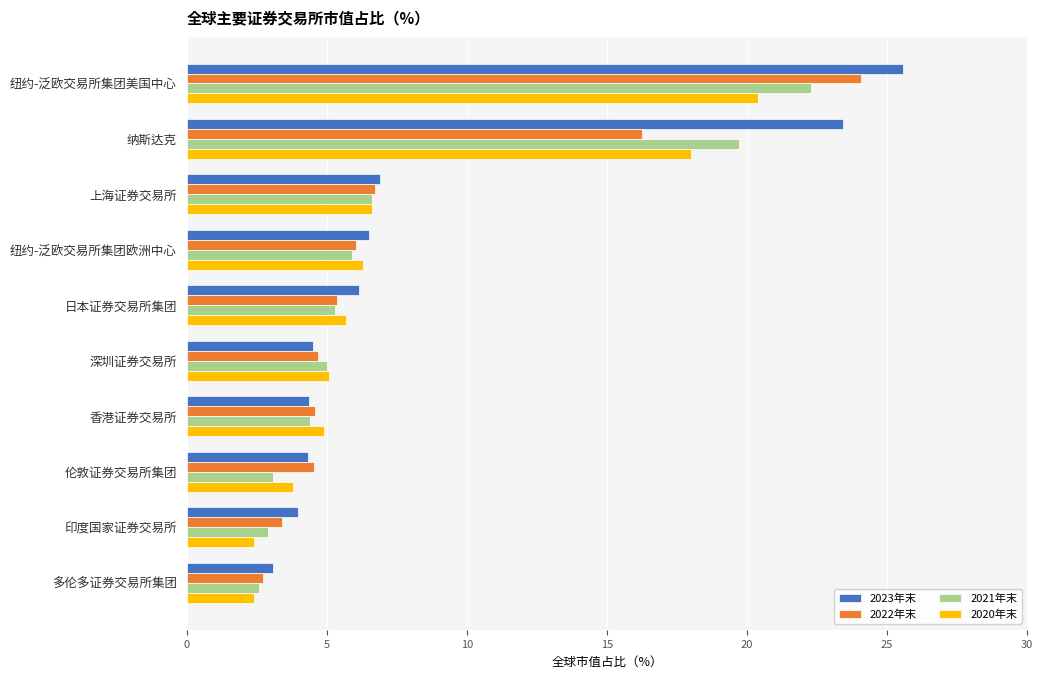

What is the sum of the 2023年末 values at 多伦多证券交易所集团 and 日本证券交易所集团?

9.2